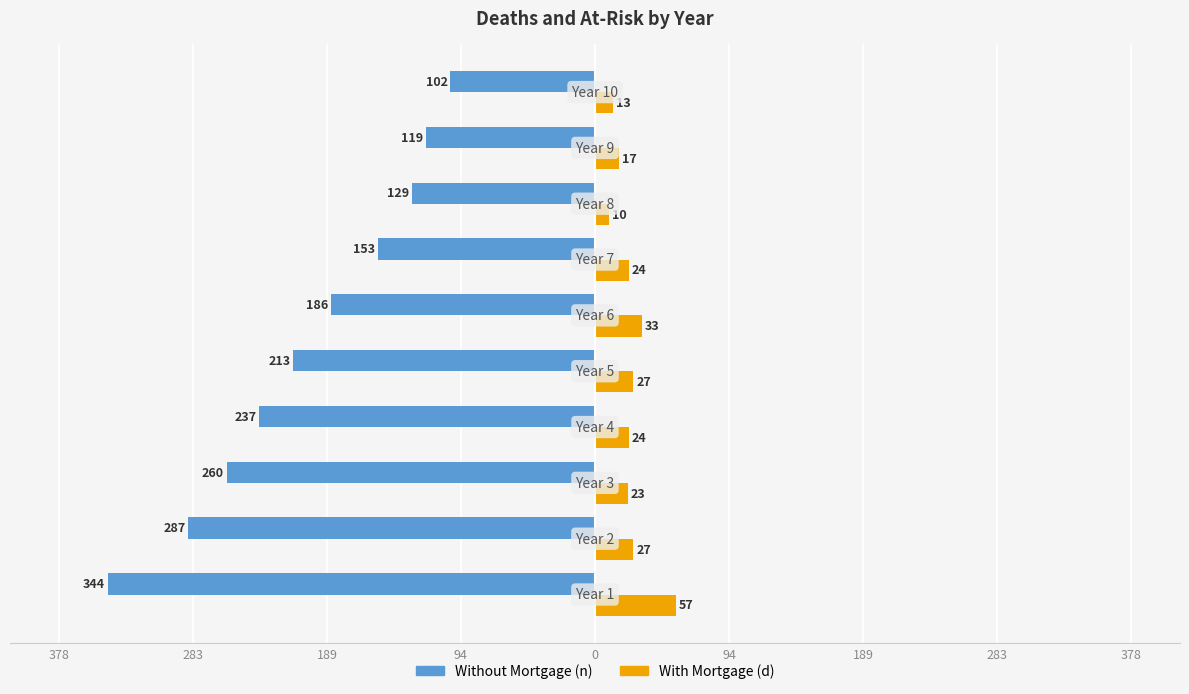

What are all the series names shown in the legend?

Without Mortgage (n), With Mortgage (d)